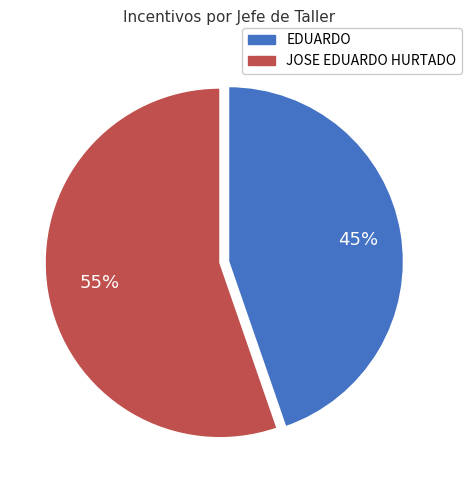

To the nearest percent, what is the combined percentage of EDUARDO and JOSE EDUARDO HURTADO?

100%